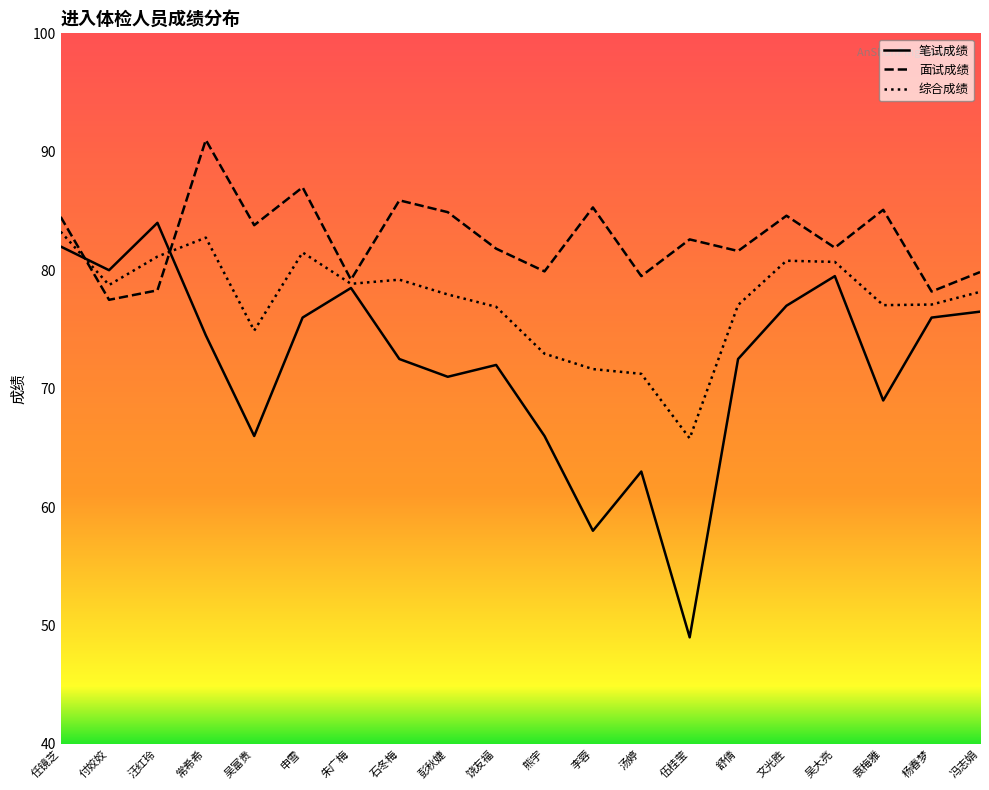

Does the chart display data point markers on the line(s)?

No